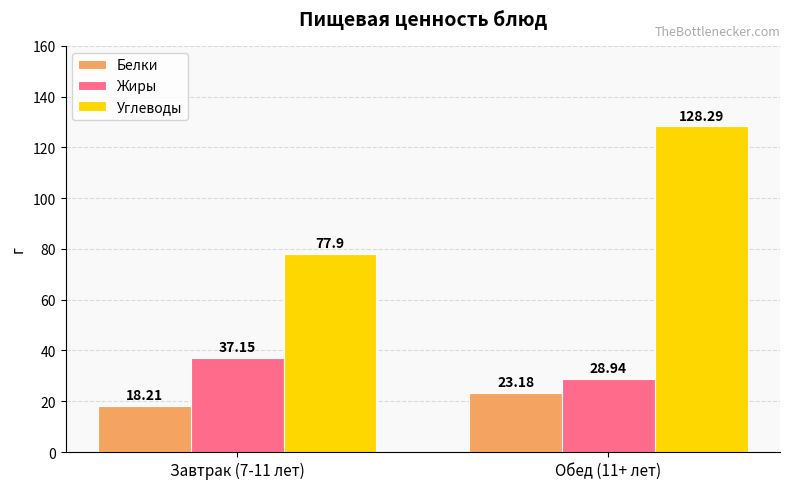

What is the label of the 2nd bar from the left?

Обед (11+ лет)